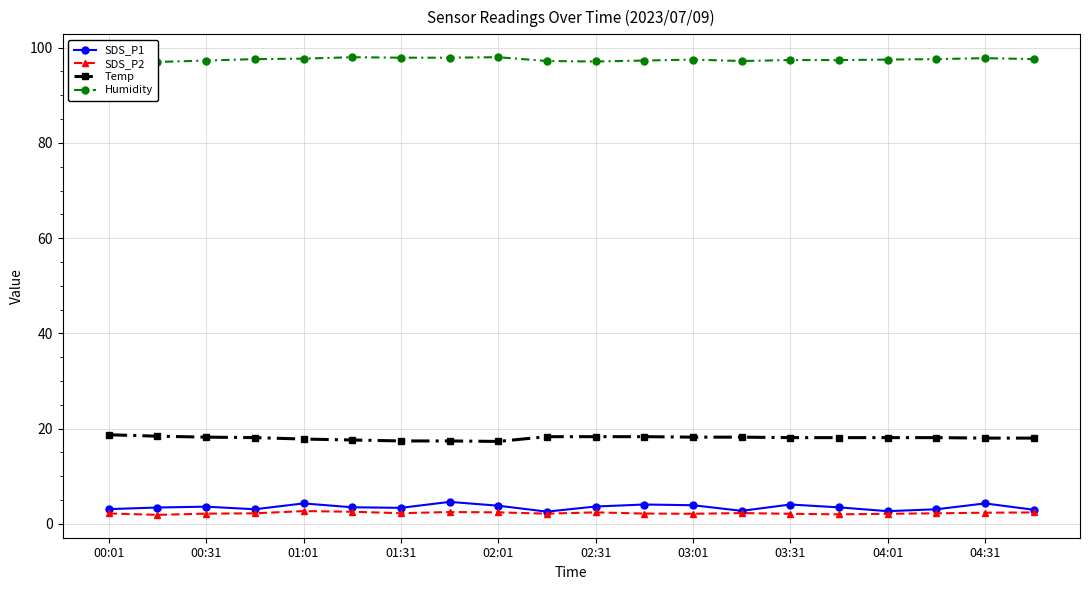

The value of Temp at 02:31 is 18.3. True or false?

True